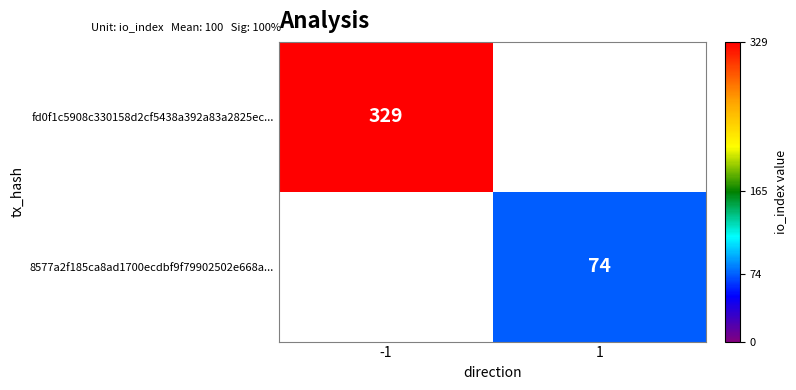

True or false: 8577a2f185ca8ad1700ecdbf9f79902502e668a... has a value of 16 at 1.

False